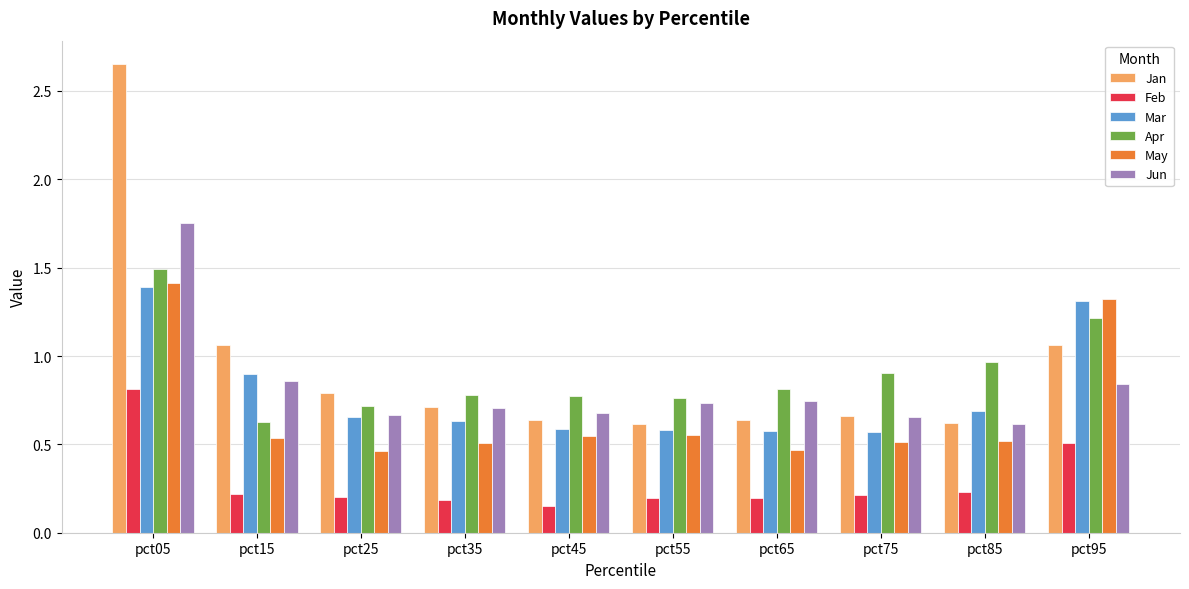

What is the highest value of the Mar series?

1.4